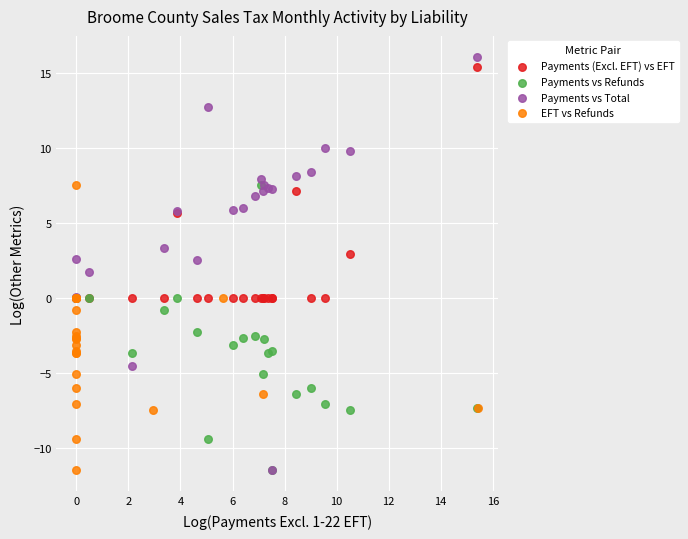

Which series contains the highest Y value?

Payments vs Total